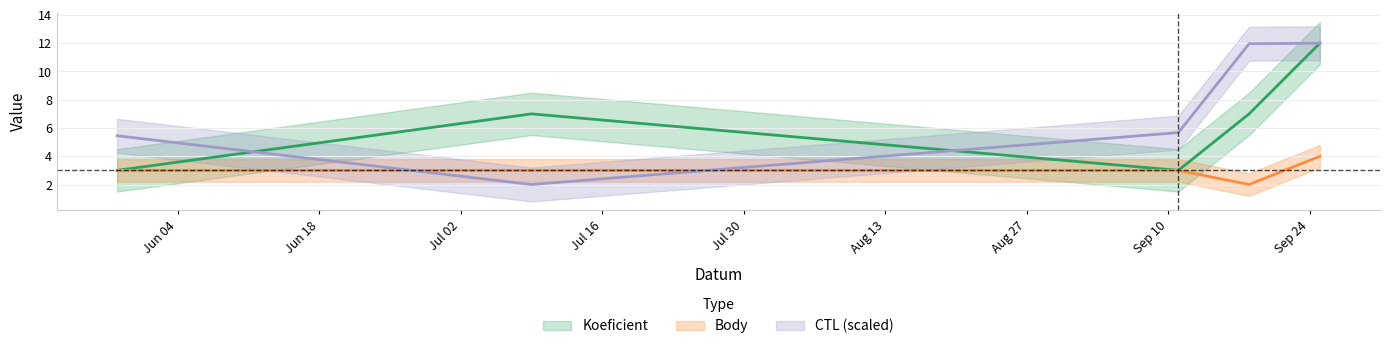

What are all the series names shown in the legend?

Koeficient, Body, CTL_scaled